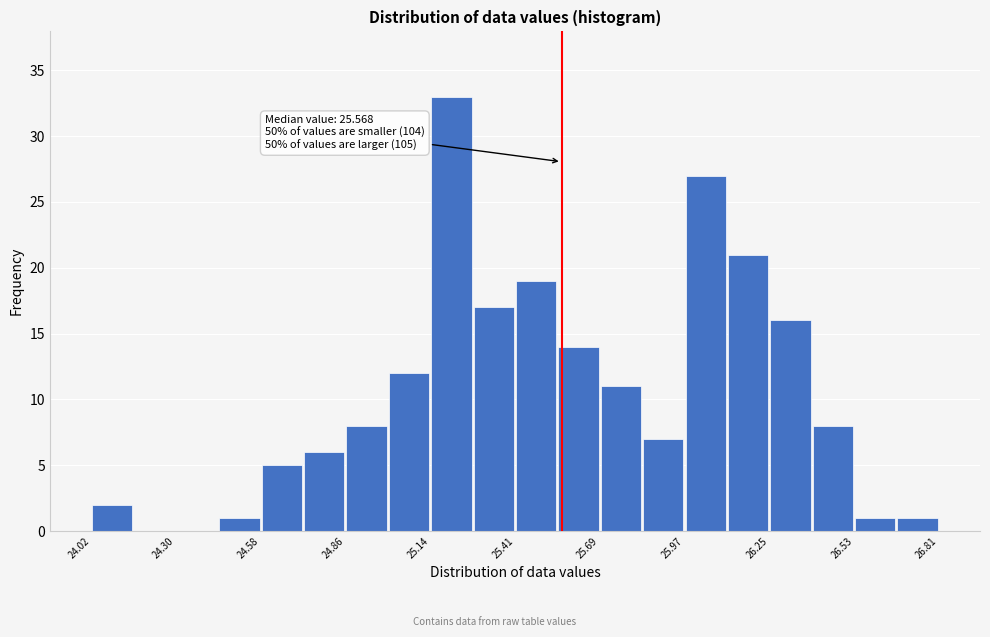

Read against the x-axis, roughly where is the centre of the tallest bar?

25.20